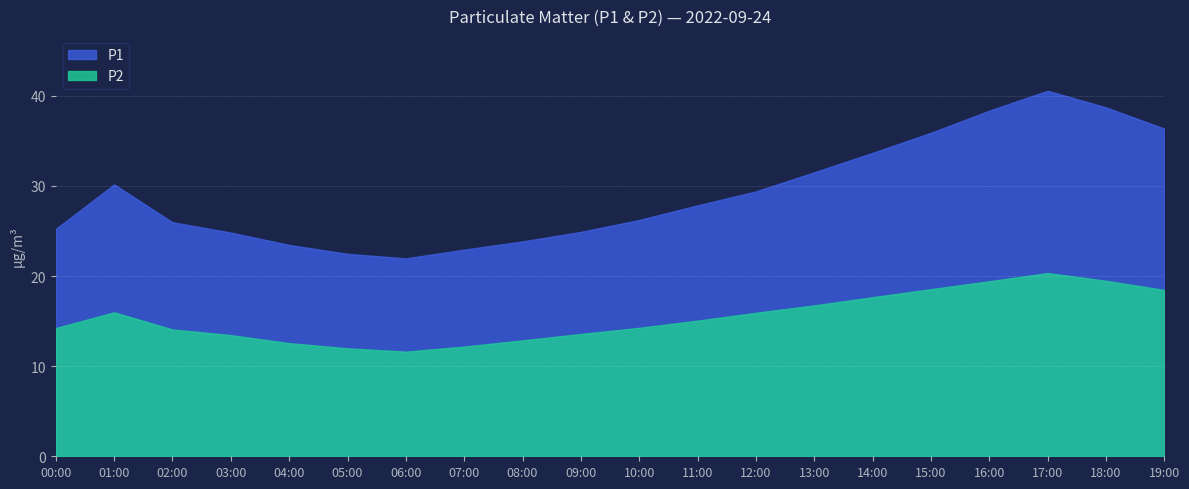

Count the number of categories in the chart.

20